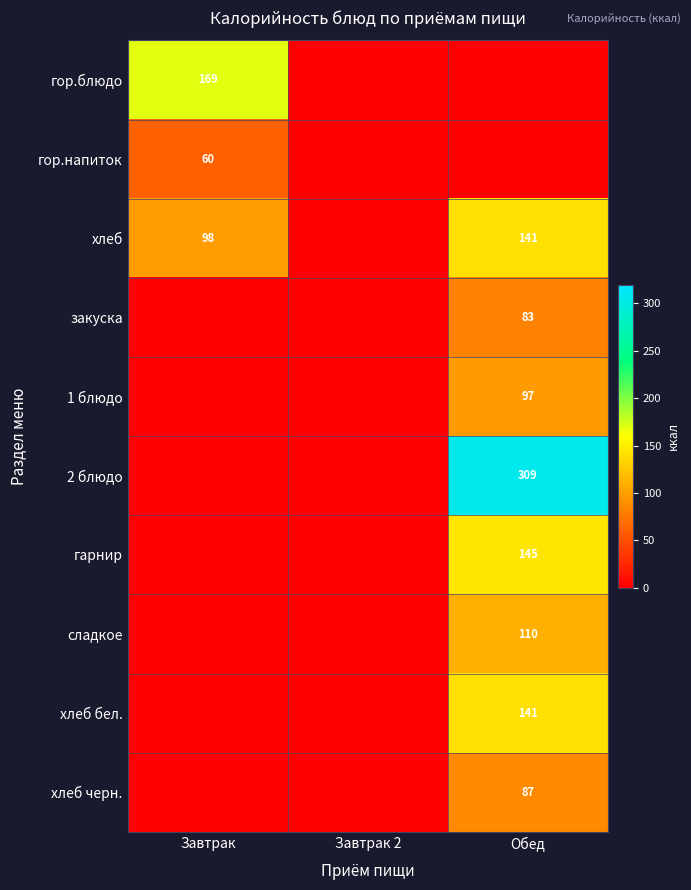

True or false: гор.блюдо has a value of 169 at Завтрак.

True